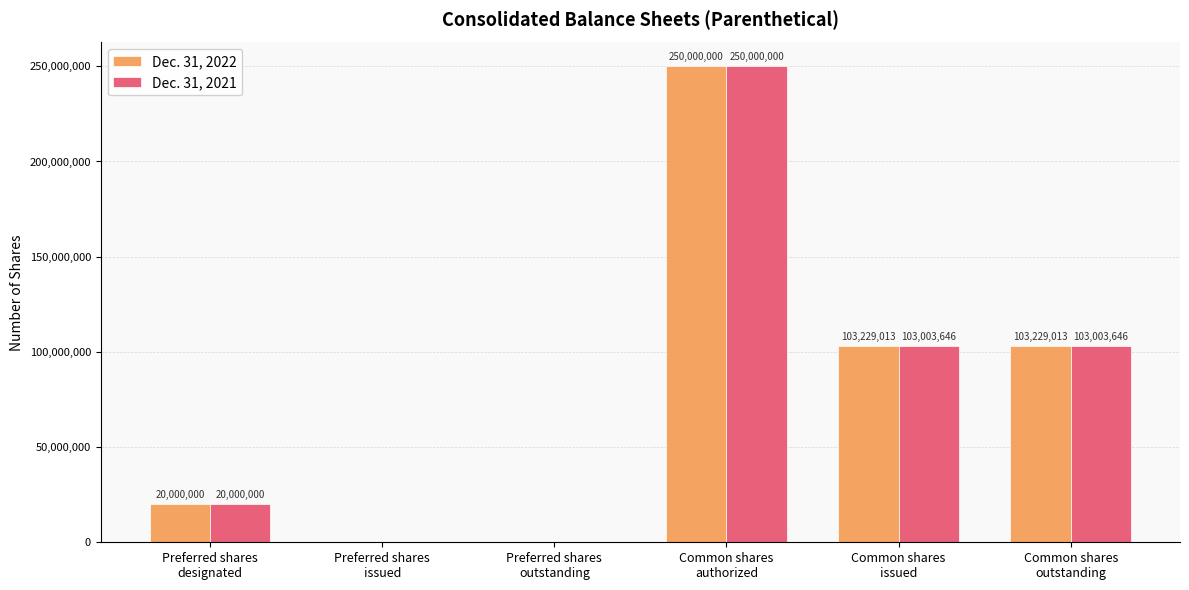

Which series has the largest total across all categories?

Dec. 31, 2022